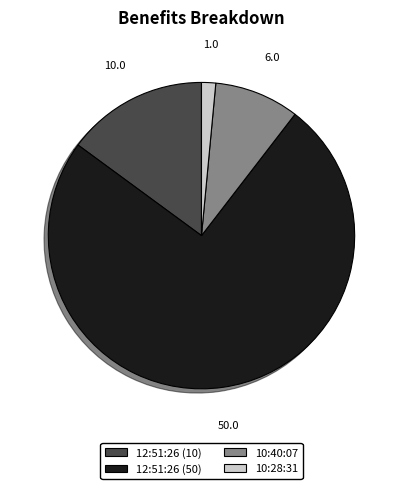

How many segments does this pie chart have?

4